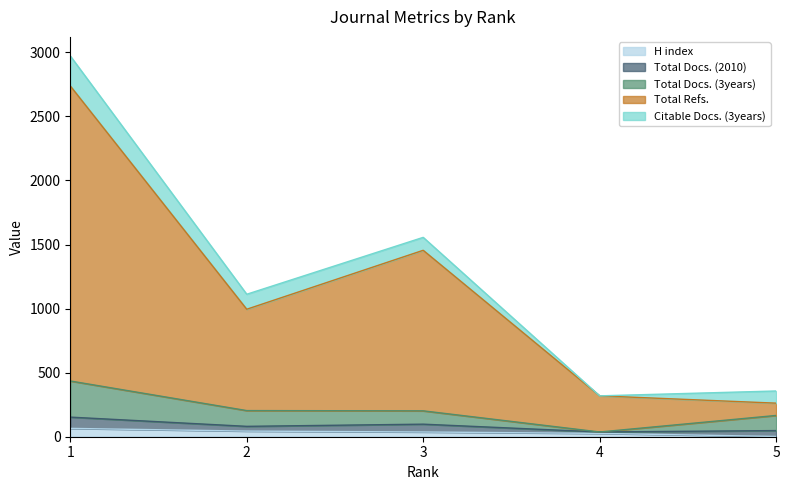

What is the highest value of the H index series?

65